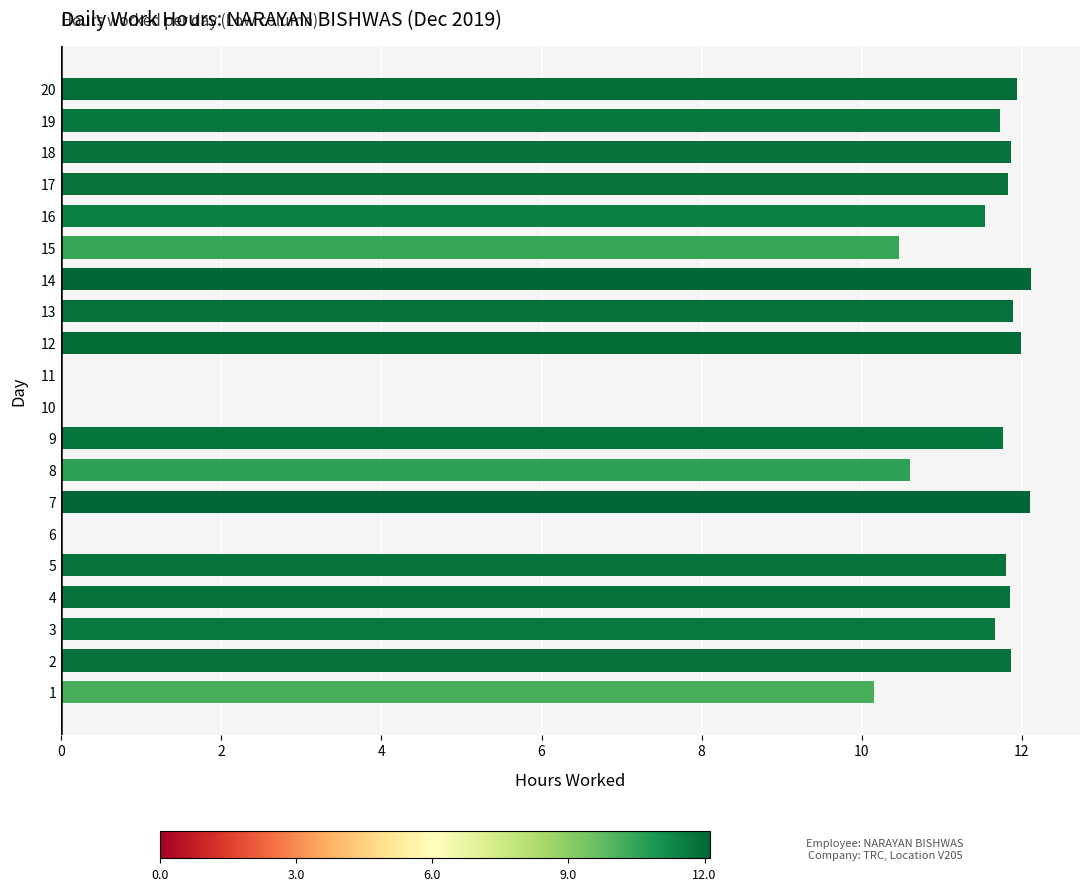

Does the chart contain stacked bars?

No